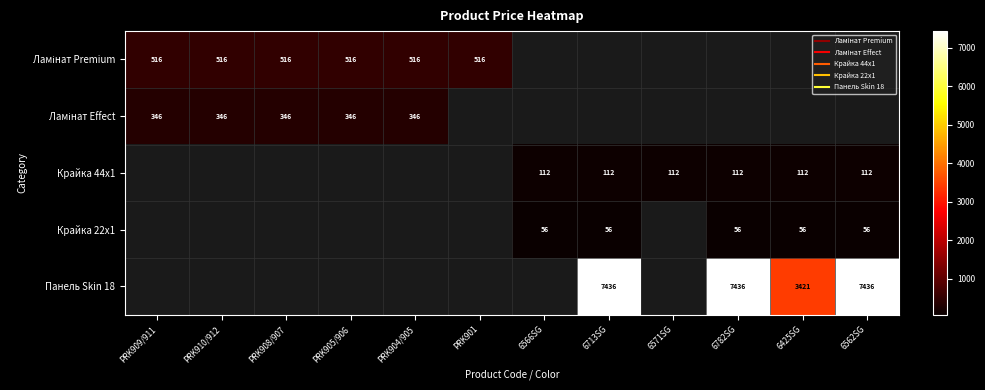

Is the value of Ламінат Premium at 6571SG greater than the value of Крайка 22x1 at PRK910/912?

No